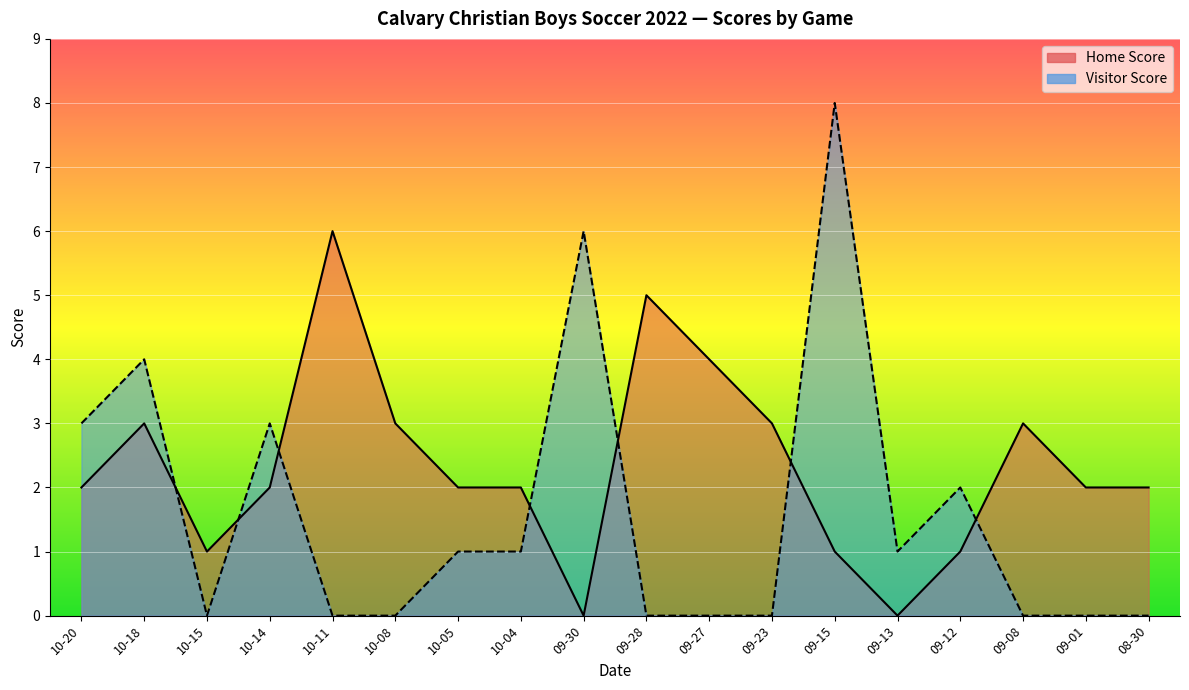

Is the value of Visitor Score at 10-11 greater than the value of Home Score at 10-11?

No